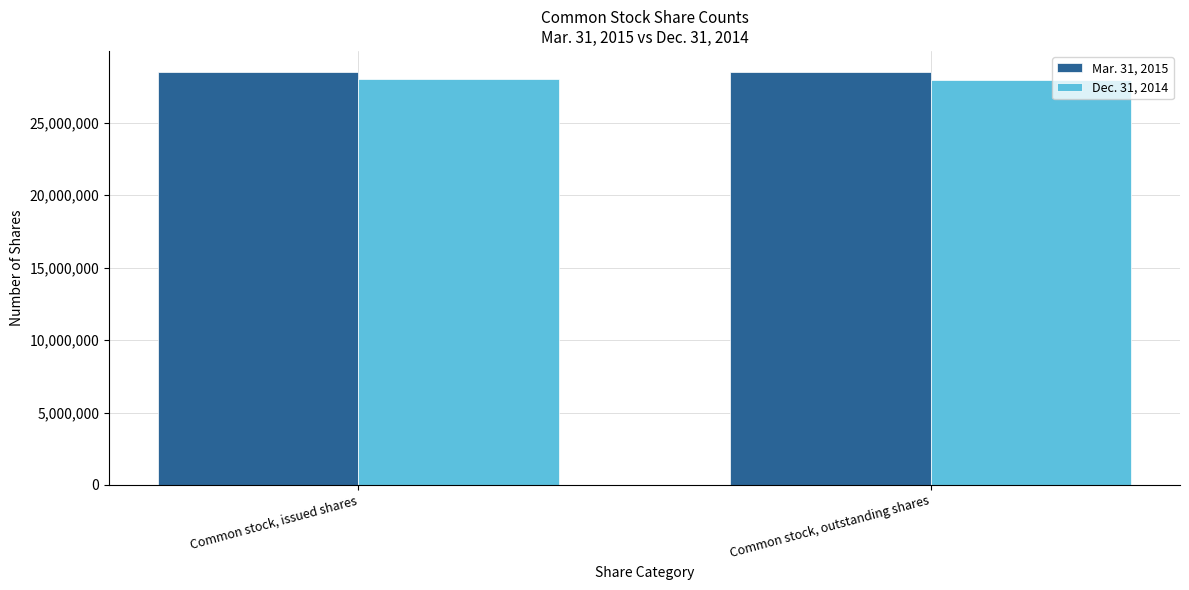

What is the greatest value displayed?

28533836